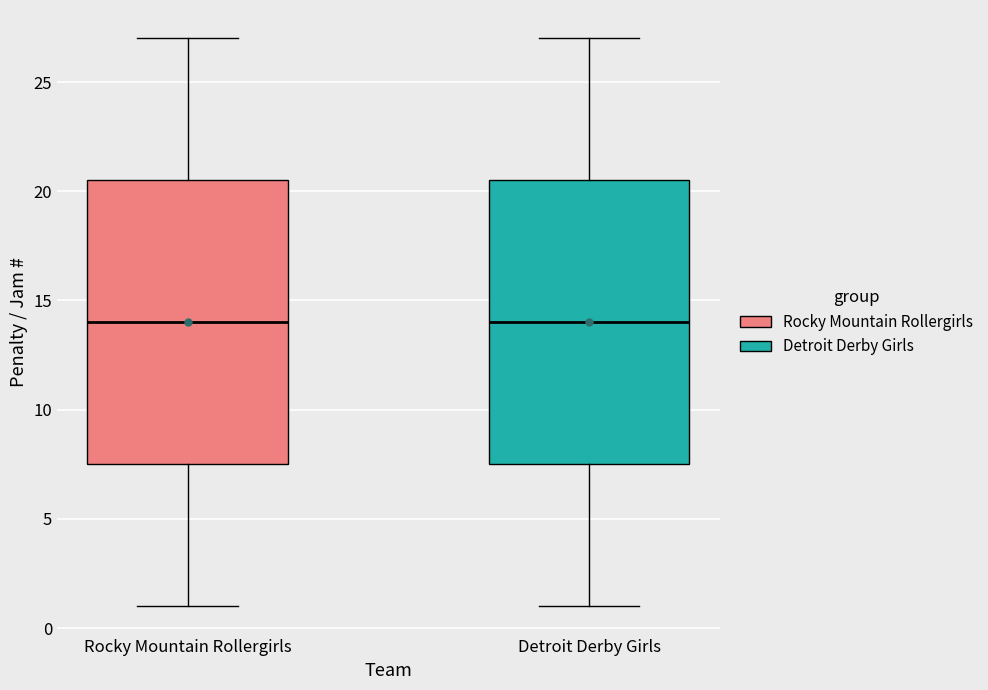

Reading left to right, read every box against the y-axis: the position of its median line, the range the box covers, and the ends of its whiskers. The values are not printed on the chart, so give them approximately, as read against the axis.

Rocky Mountain Rollergirls: median 14.0, box 7.5 to 20.5, whiskers 1.0 to 27.0
Detroit Derby Girls: median 14.0, box 7.5 to 20.5, whiskers 1.0 to 27.0